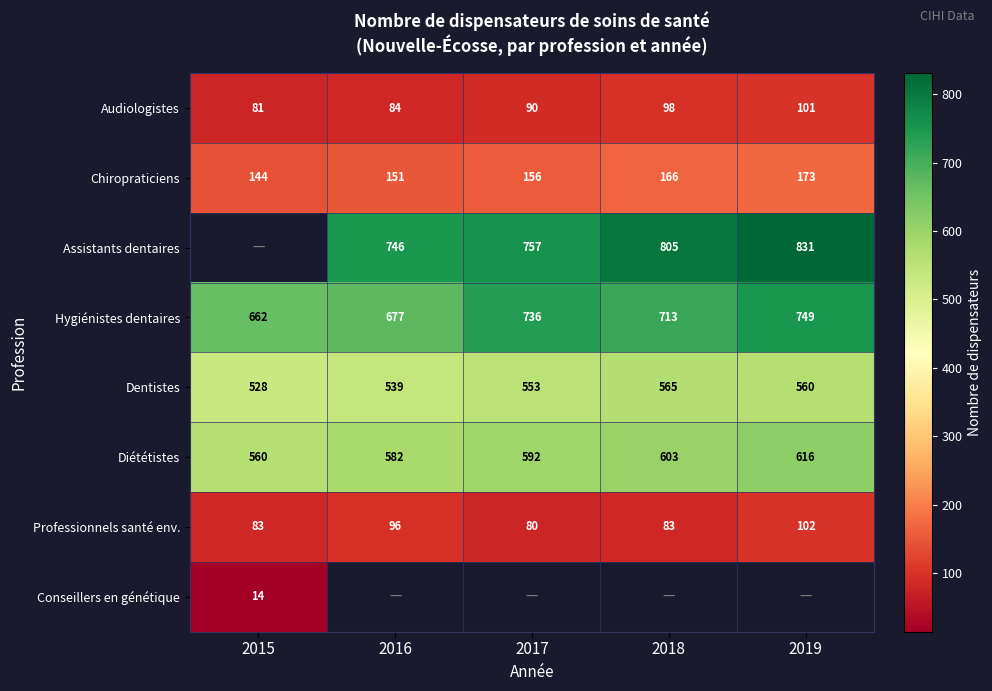

Is the value of Assistants dentaires at 2018 greater than the value of Hygiénistes dentaires at 2016?

Yes